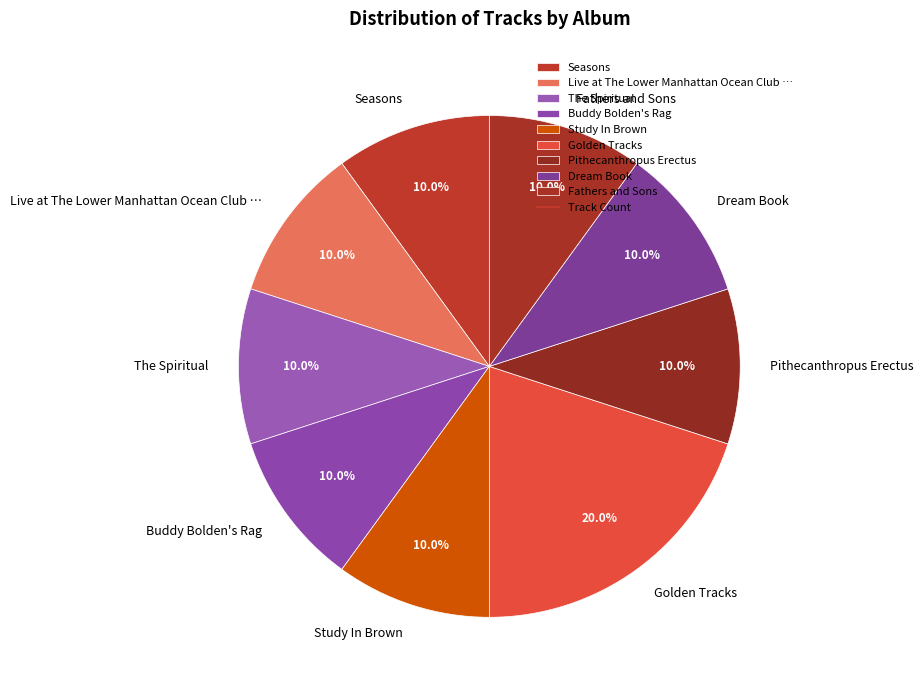

To the nearest percent, what portion does The Spiritual represent?

10%